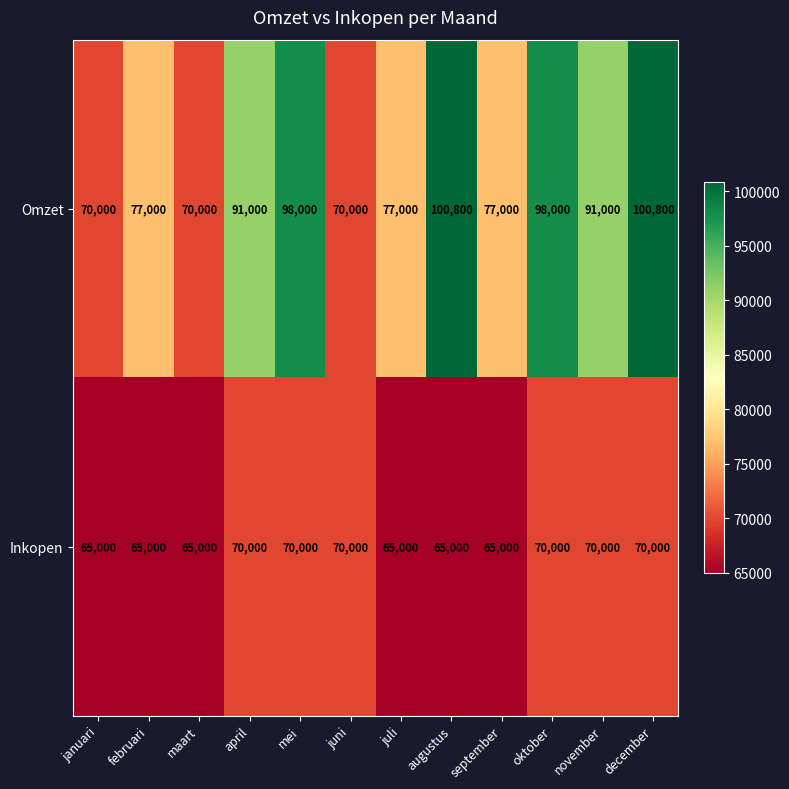

What is the sum of the Omzet values at november and februari?

168000